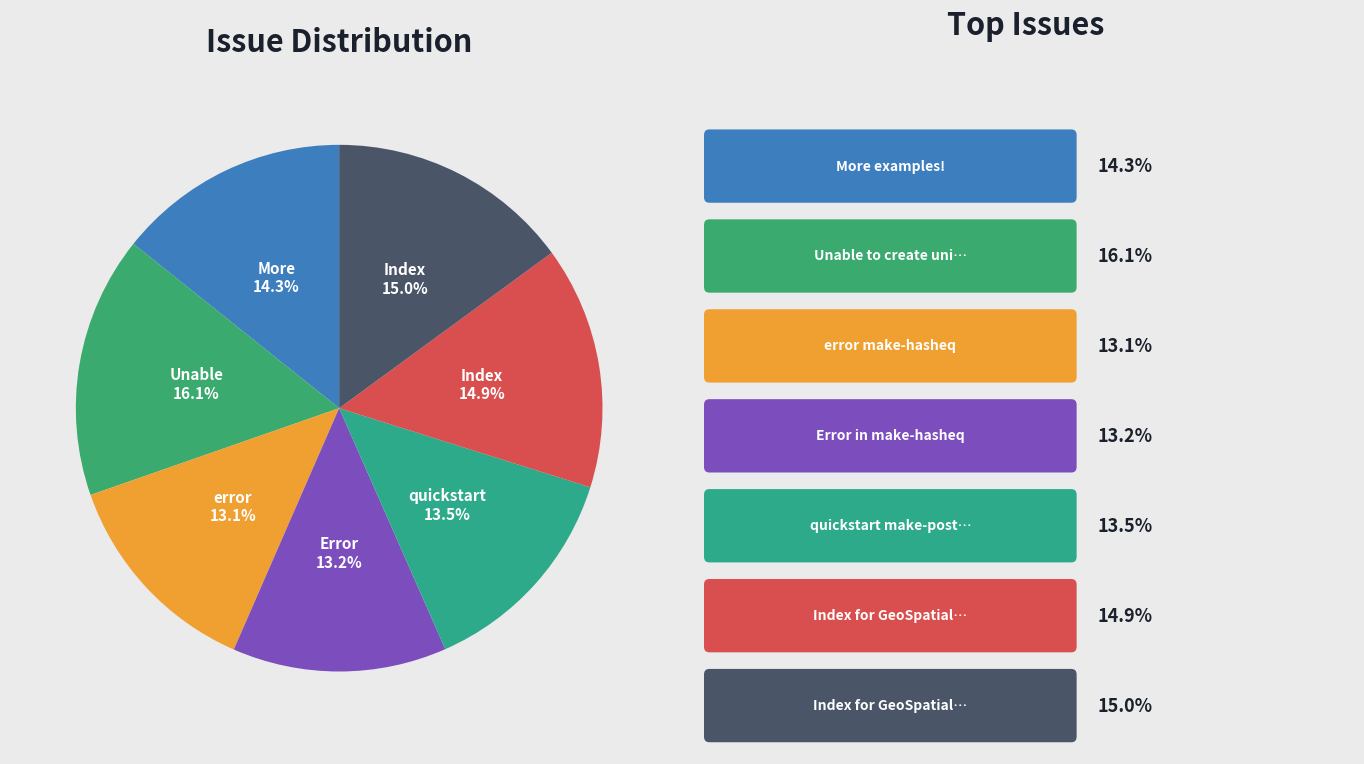

What is the largest slice in the pie chart?

Unable to create unique indices